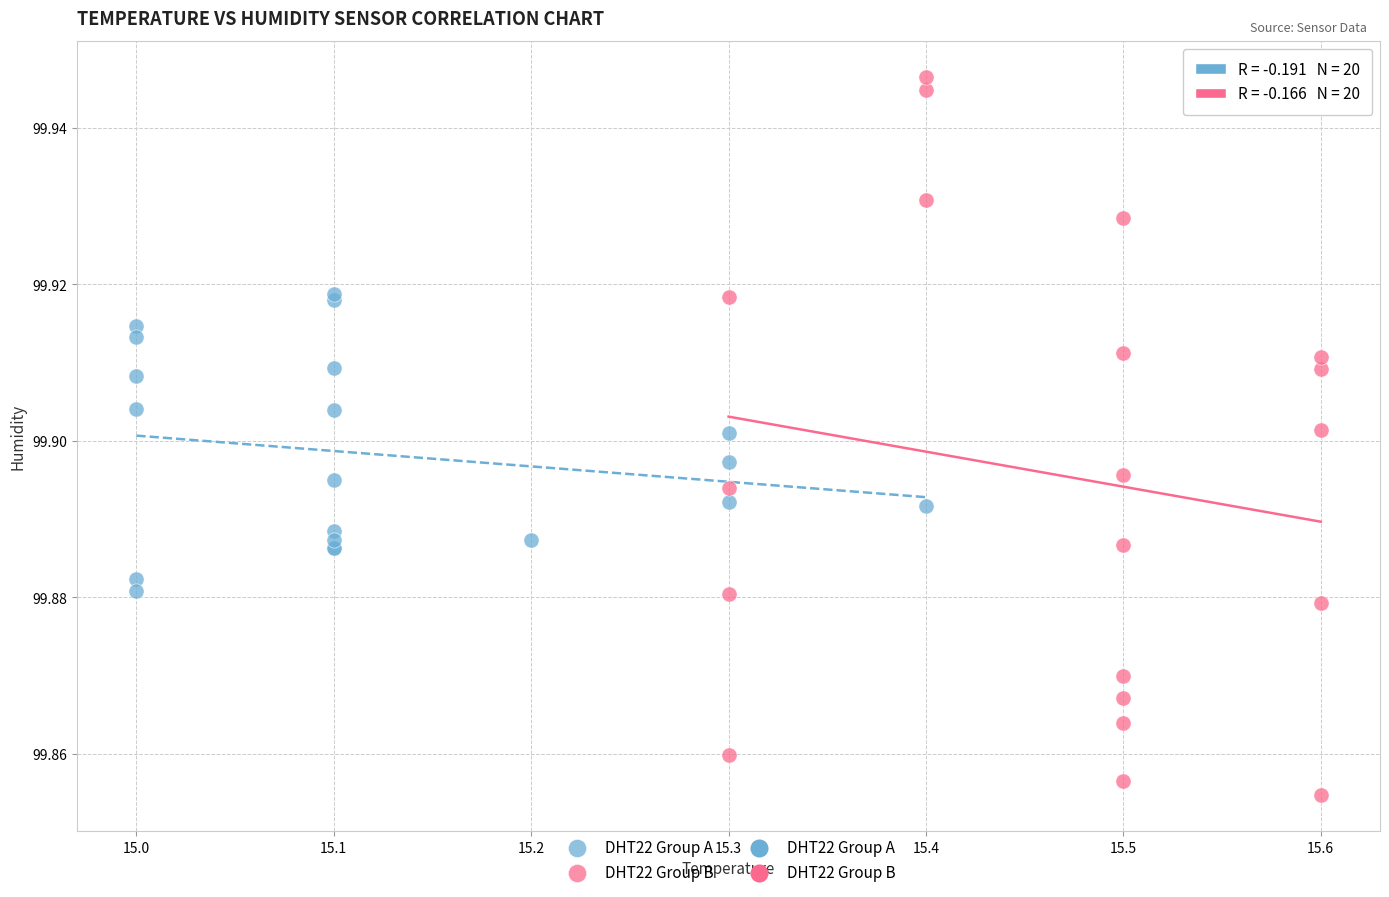

Which series has the widest spread of Y values?

DHT22 Group B